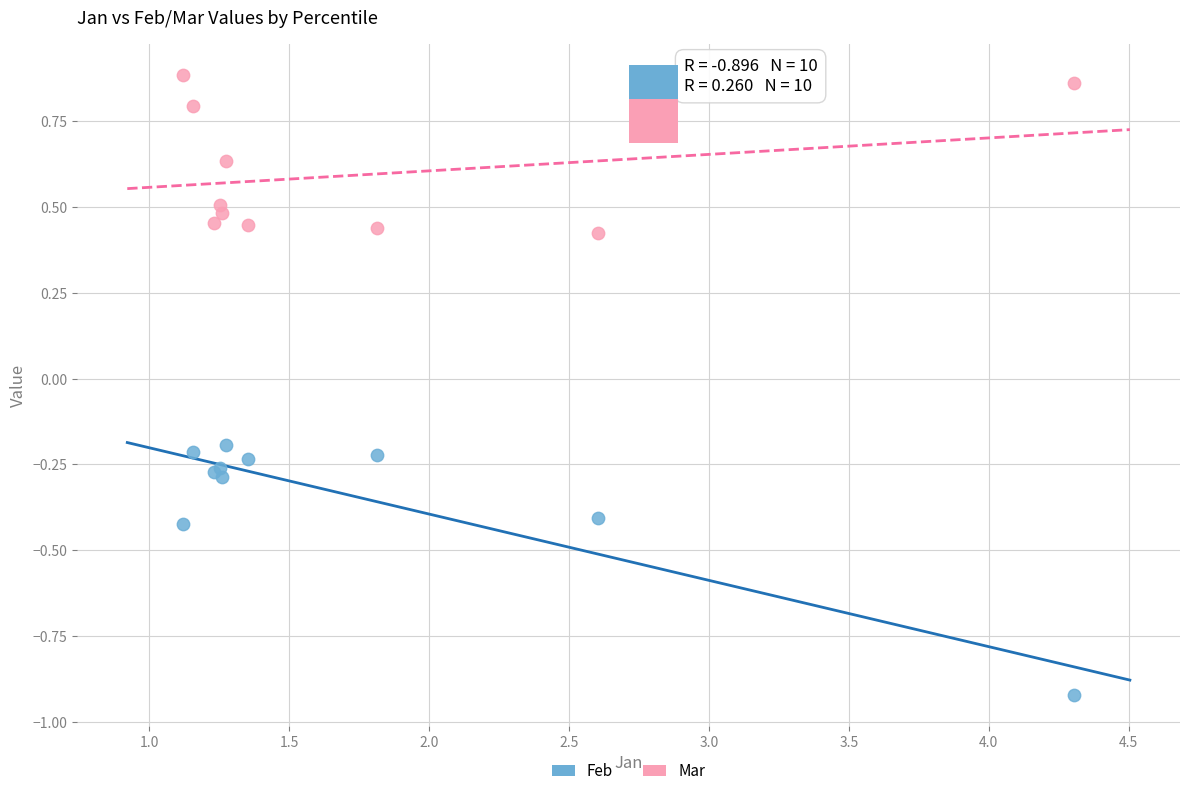

Which series reaches the maximum Y coordinate?

Mar